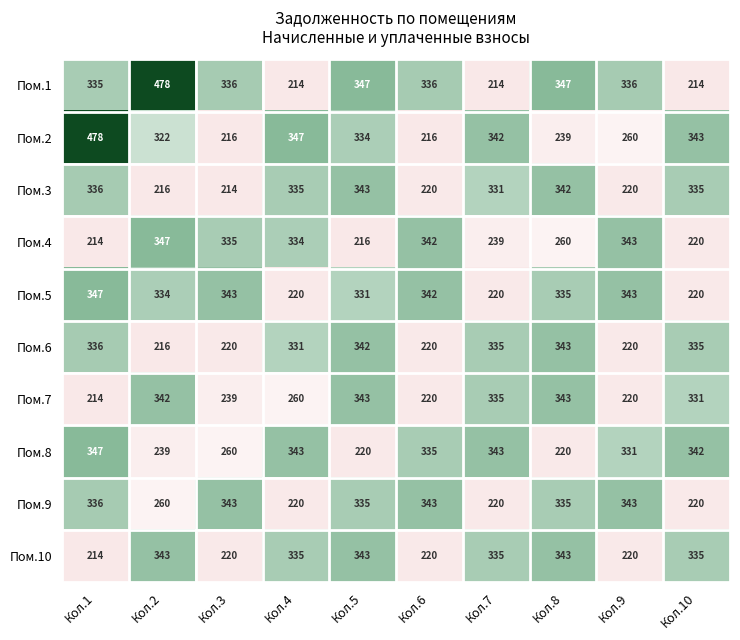

What is the minimum value for Пом.8?

220